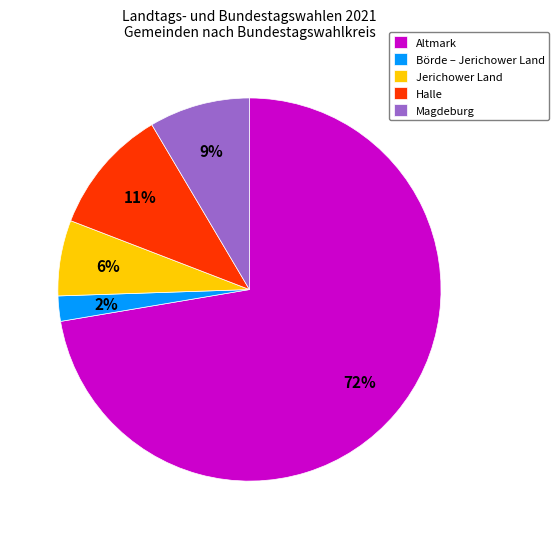

What percentage is the Börde – Jerichower Land slice, to the nearest percent?

2%